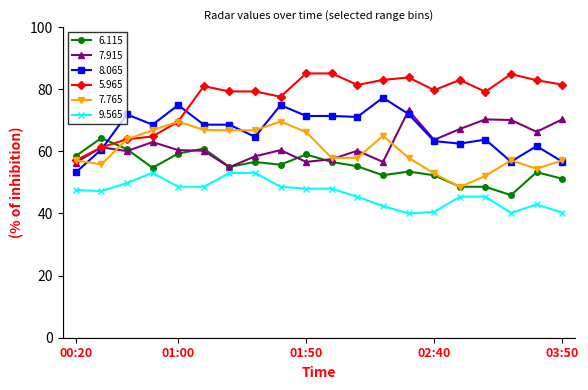

True or false: 7.915 and 9.565 intersect in this chart.

False